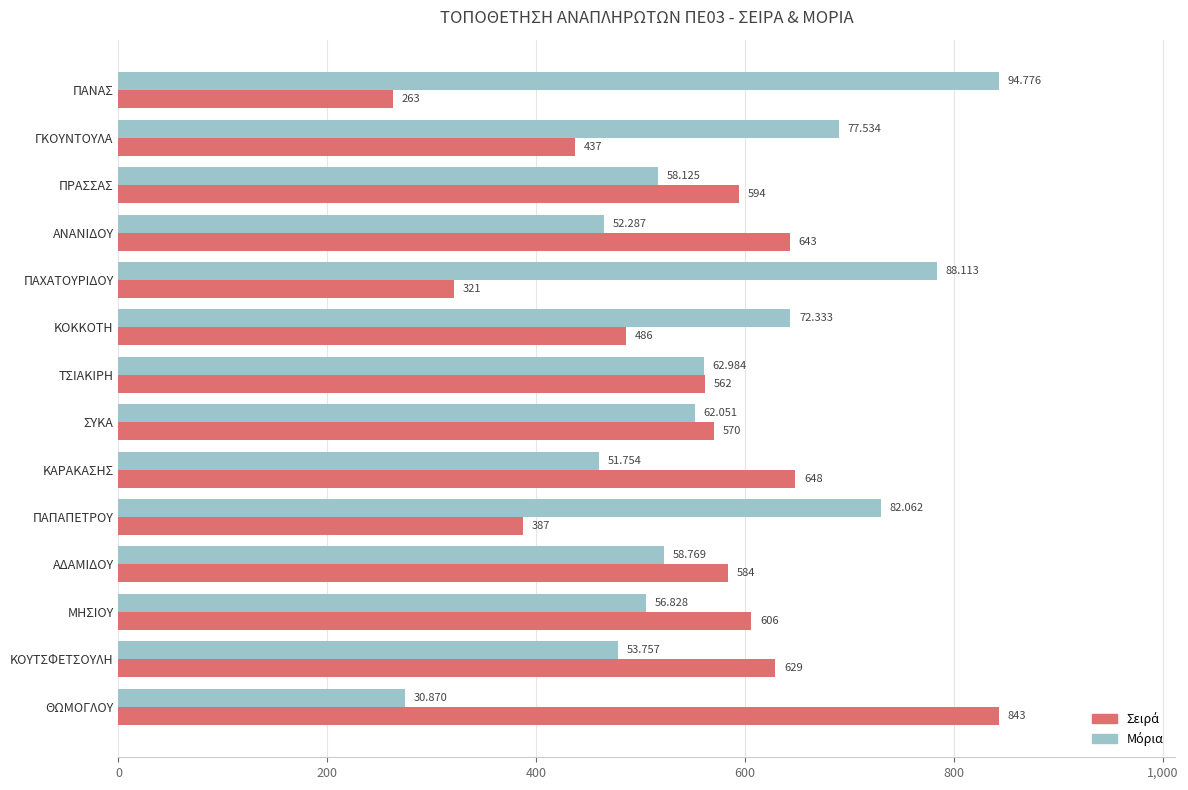

At which category does the chart reach its minimum across all series?

ΠΑΝΑΣ